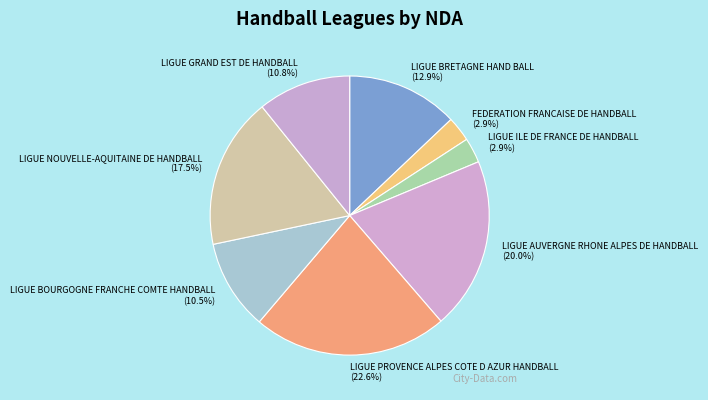

Which slice is the largest?

LIGUE PROVENCE ALPES COTE D AZUR HANDBALL